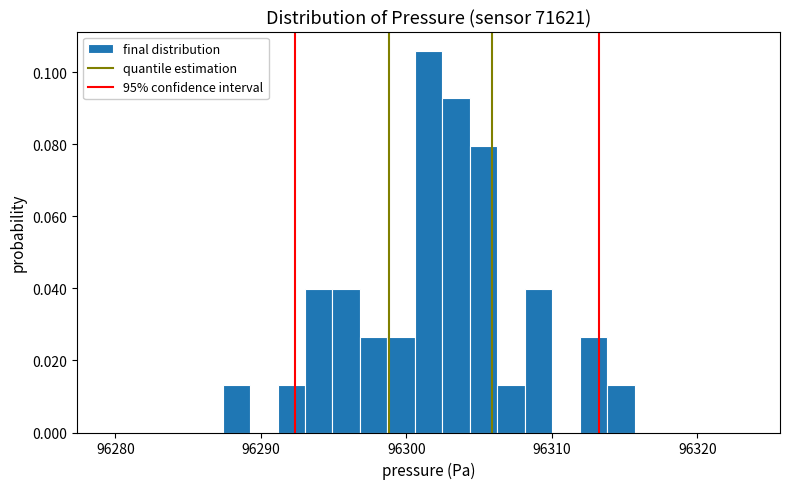

Around what value on the x-axis is the tallest bar? Give the approximate position of its centre, as read against the axis.

96302